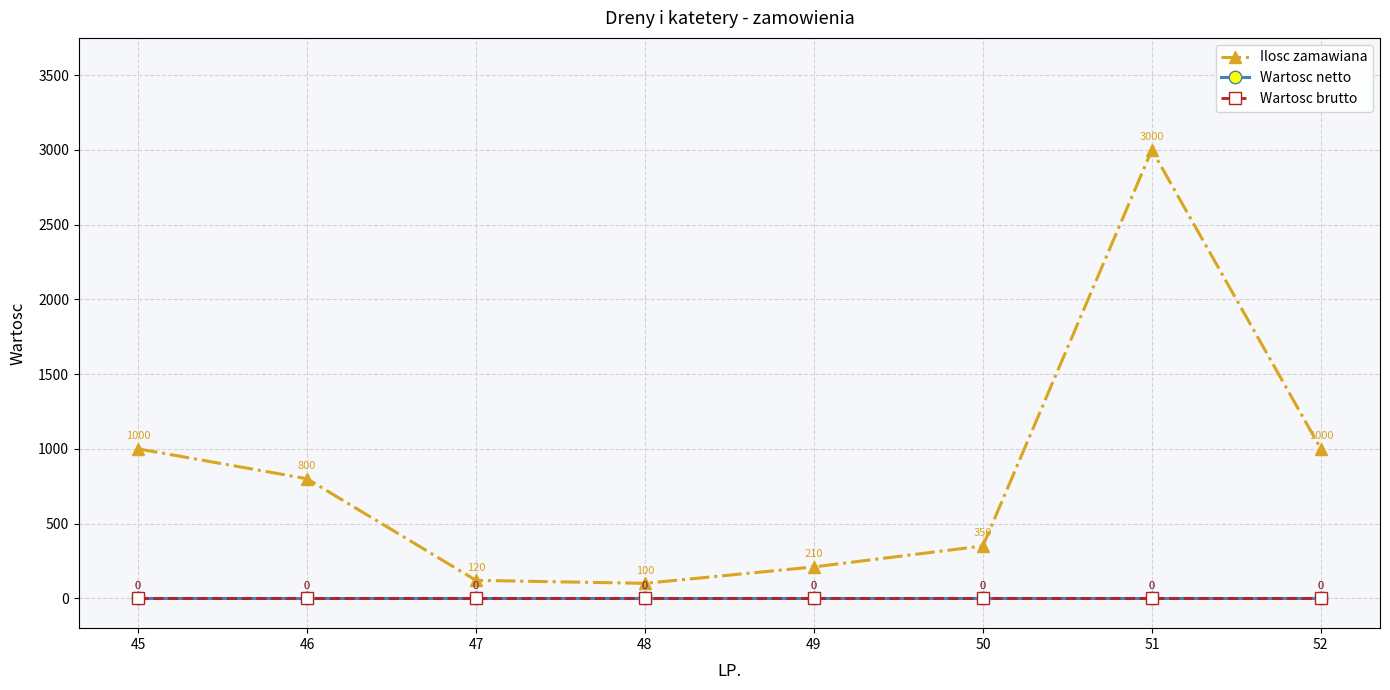

Reading right to left, extract all data points from this chart.

Ilosc zamawiana: 52=1000	51=3000	50=350	49=210	48=100	47=120	46=800	45=1000
Wartosc netto: 52=0	51=0	50=0	49=0	48=0	47=0	46=0	45=0
Wartosc brutto: 52=0	51=0	50=0	49=0	48=0	47=0	46=0	45=0